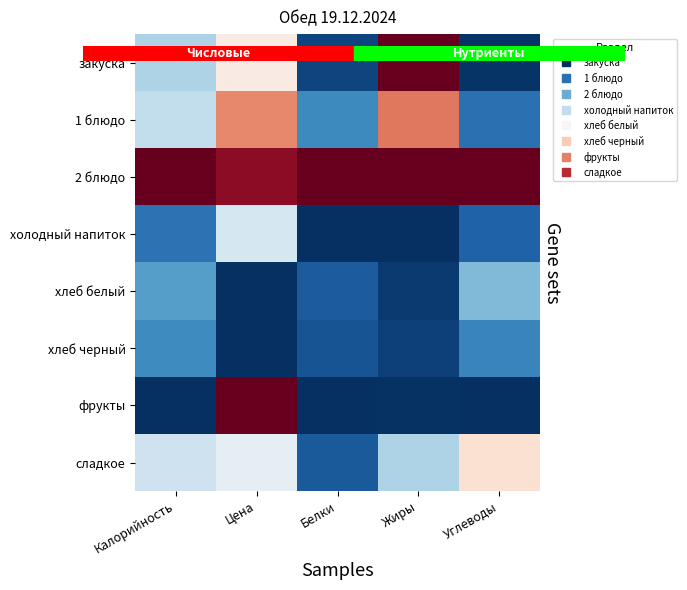

What is the total value across all series at Цена?

4.1